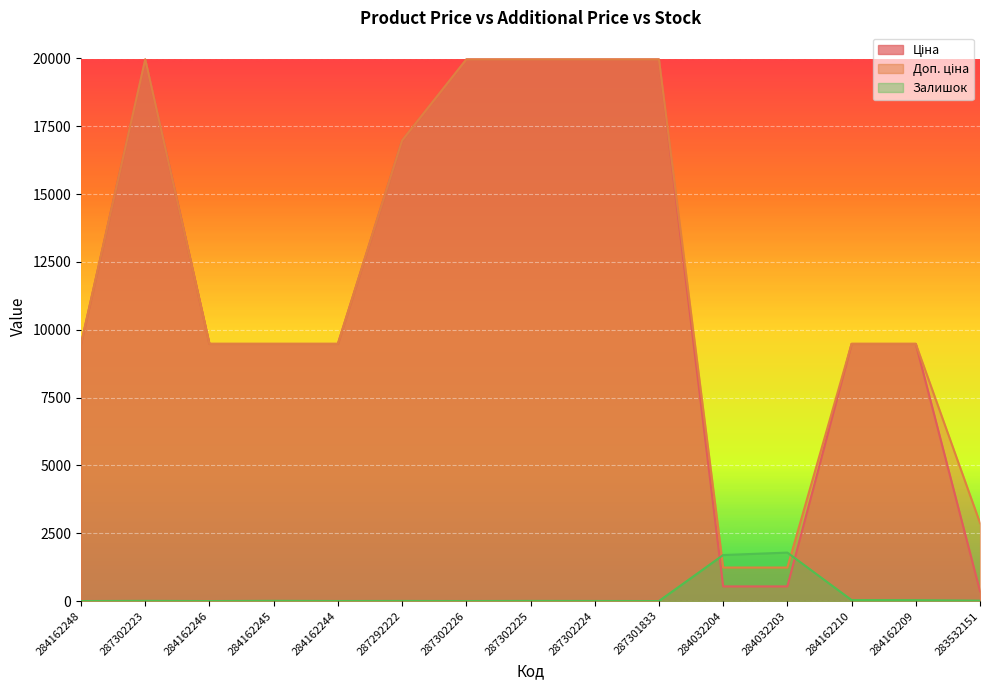

How many categories are shown in the chart?

15